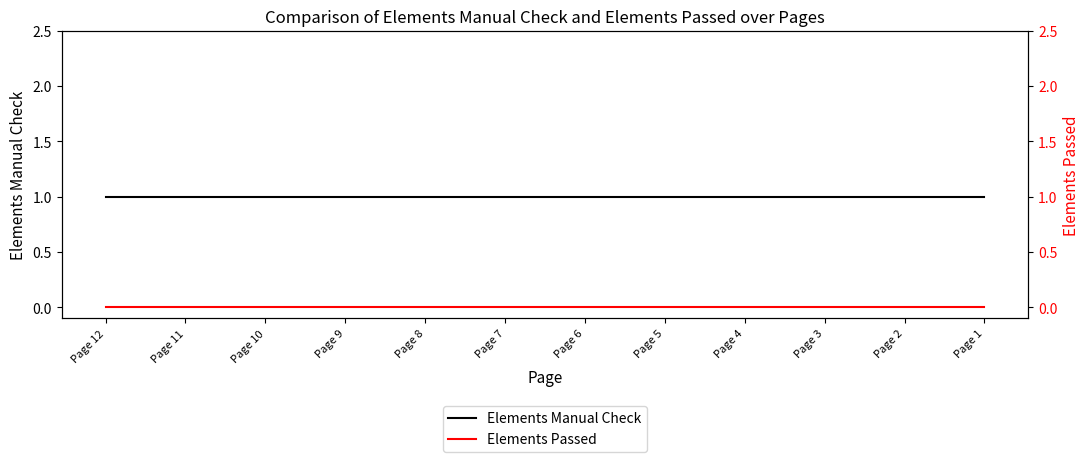

List the series in order of their overall mean, highest first.

Elements Manual Check, Elements Passed